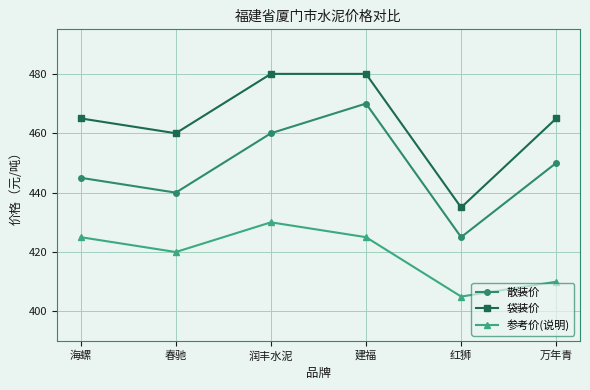

True or false: 参考价(说明) and 散装价 intersect in this chart.

False